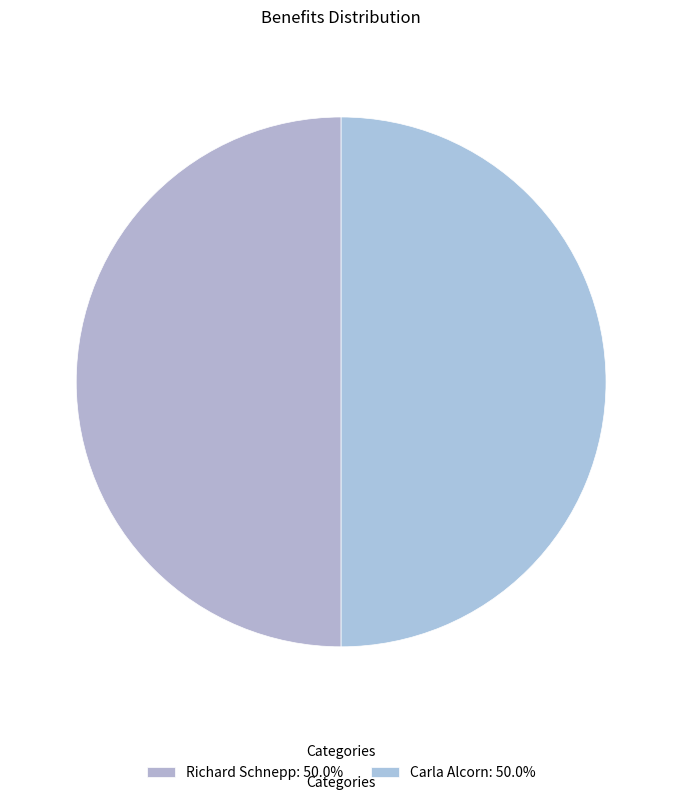

Do Richard Schnepp and Carla Alcorn together represent more than half of the pie?

Yes